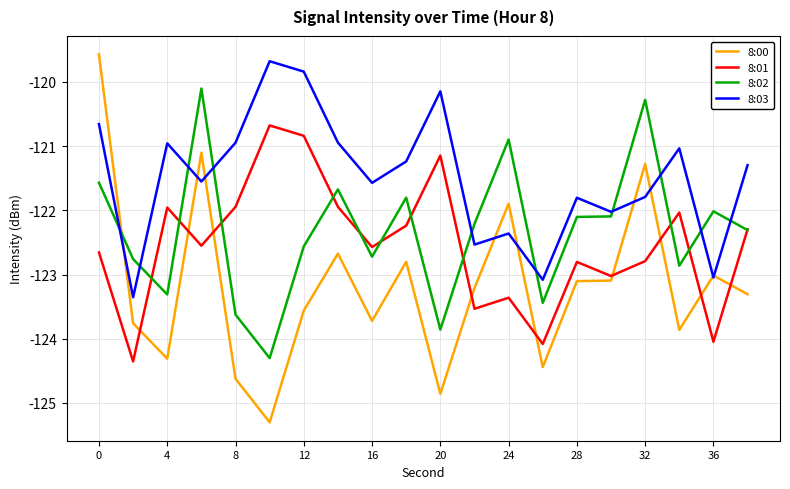

True or false: 8:00 and 8:02 cross at least once.

True